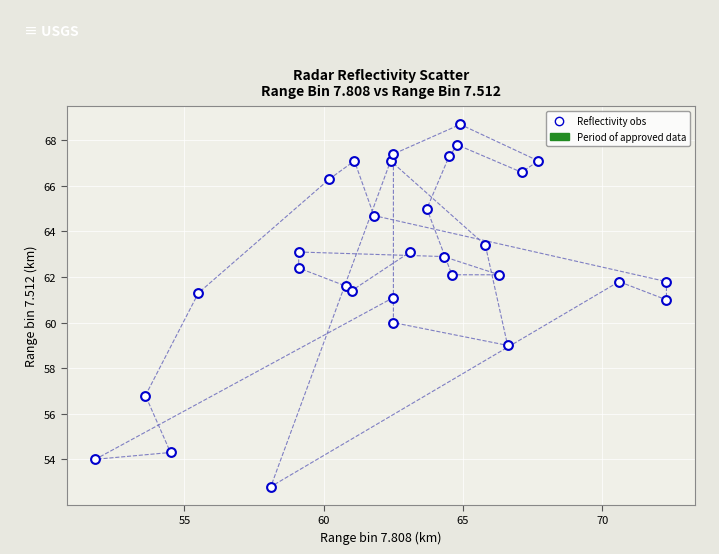

What is the range of Y values (max minus min)?

15.9